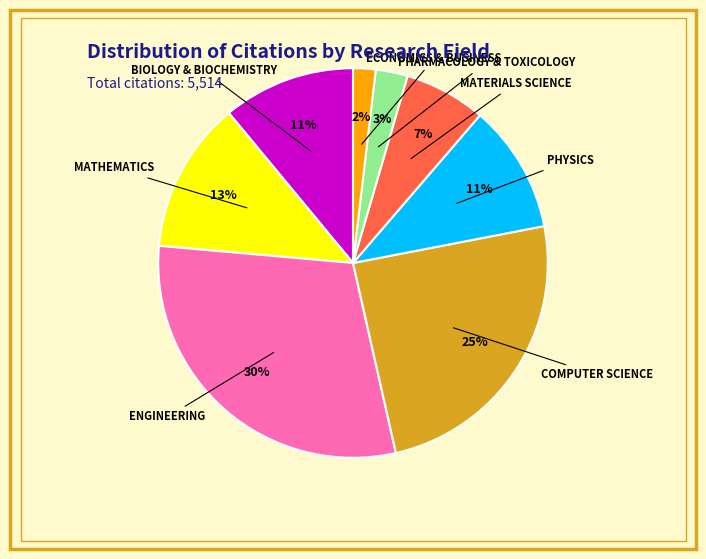

Is there any slice that represents more than half of the pie?

No